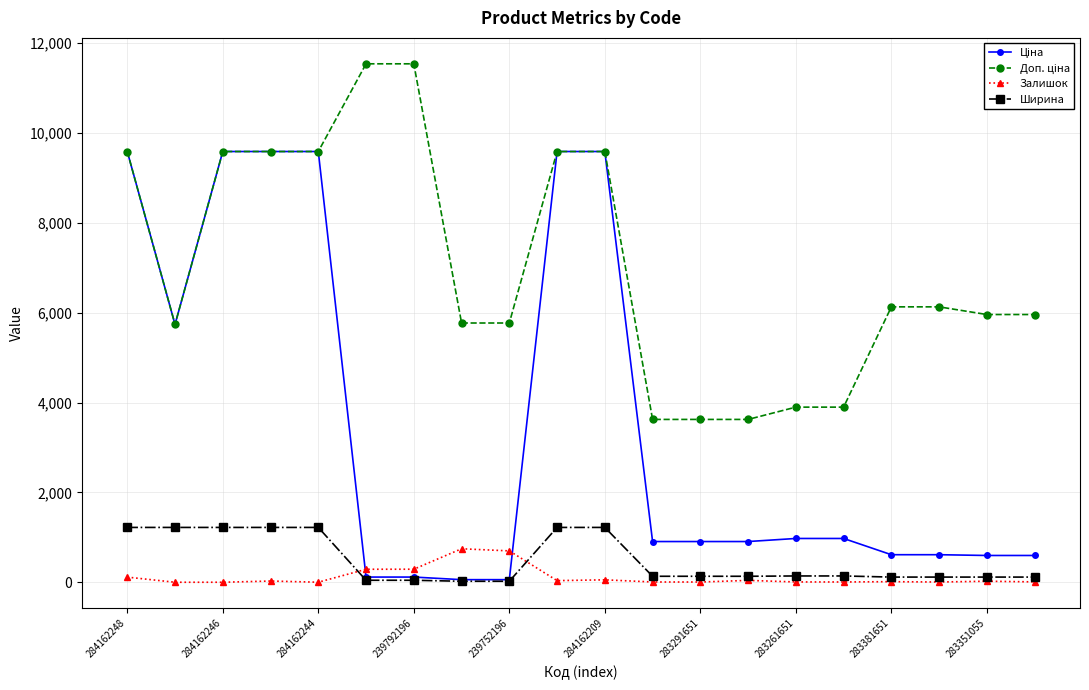

What is the greatest value displayed?

11537.0